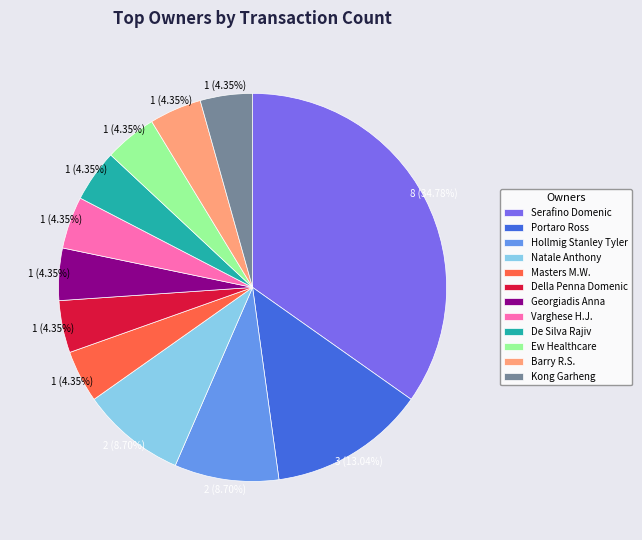

To the nearest percent, what is the difference between the largest and smallest slice percentages?

30%